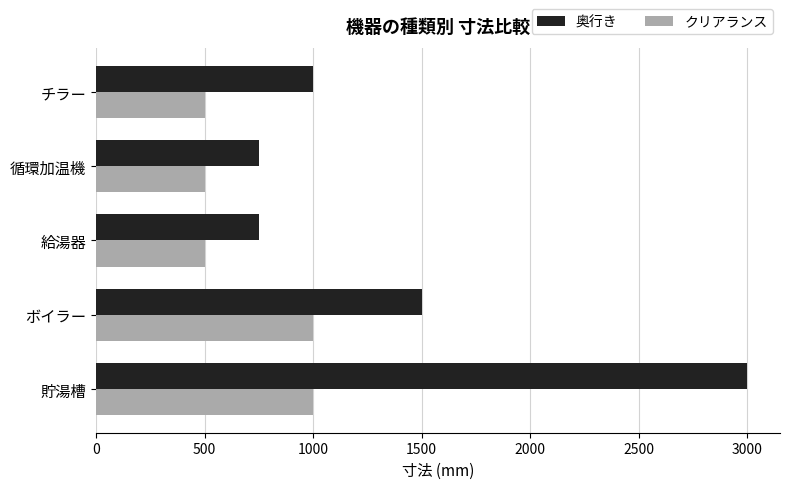

What is the maximum value shown in the chart?

3000